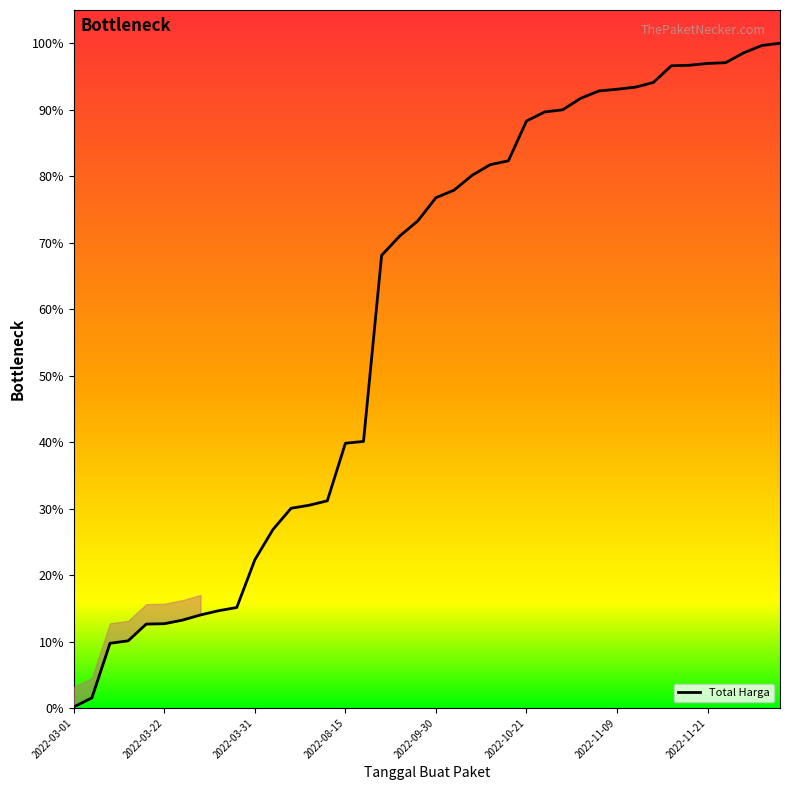

What is the difference between the maximum and minimum values?

99.8